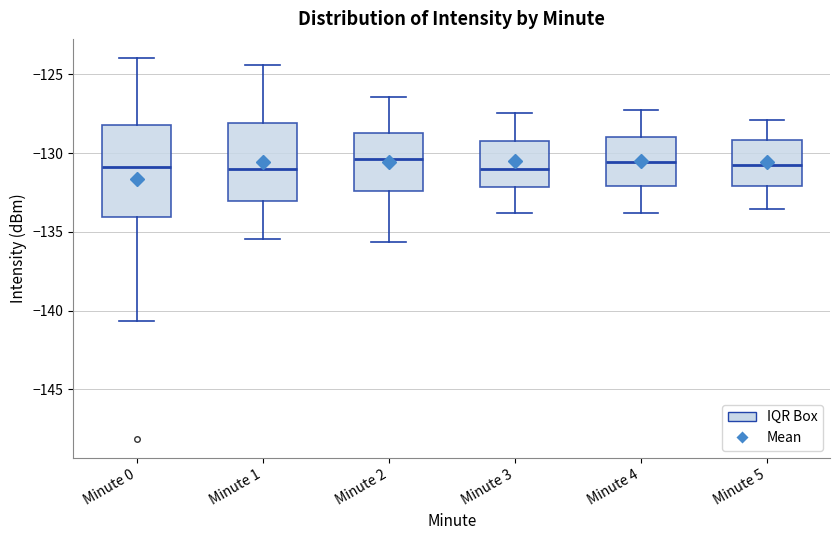

Where does the upper whisker of the box for Minute 0 end on the y-axis? The values are not printed on the chart, so give them approximately, as read against the axis.

-124.0